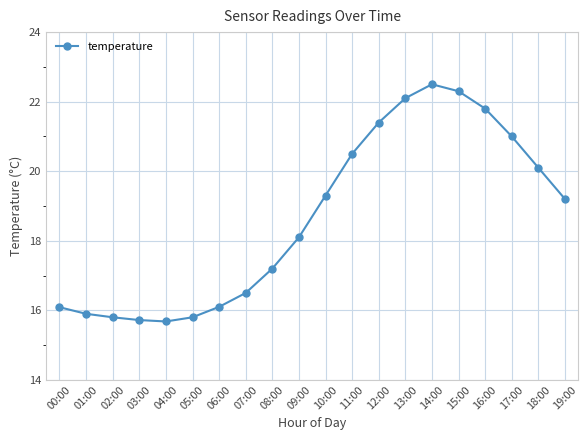

Reading left to right, list all the values displayed in this chart.

00:00=16.1	01:00=15.9	02:00=15.8	03:00=15.7	04:00=15.7	05:00=15.8	06:00=16.1	07:00=16.5	08:00=17.2	09:00=18.1	10:00=19.3	11:00=20.5	12:00=21.4	13:00=22.1	14:00=22.5	15:00=22.3	16:00=21.8	17:00=21.0	18:00=20.1	19:00=19.2